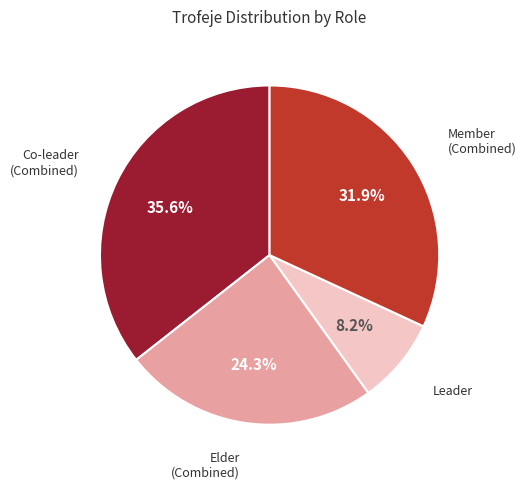

Is there any slice that represents more than half of the pie?

No